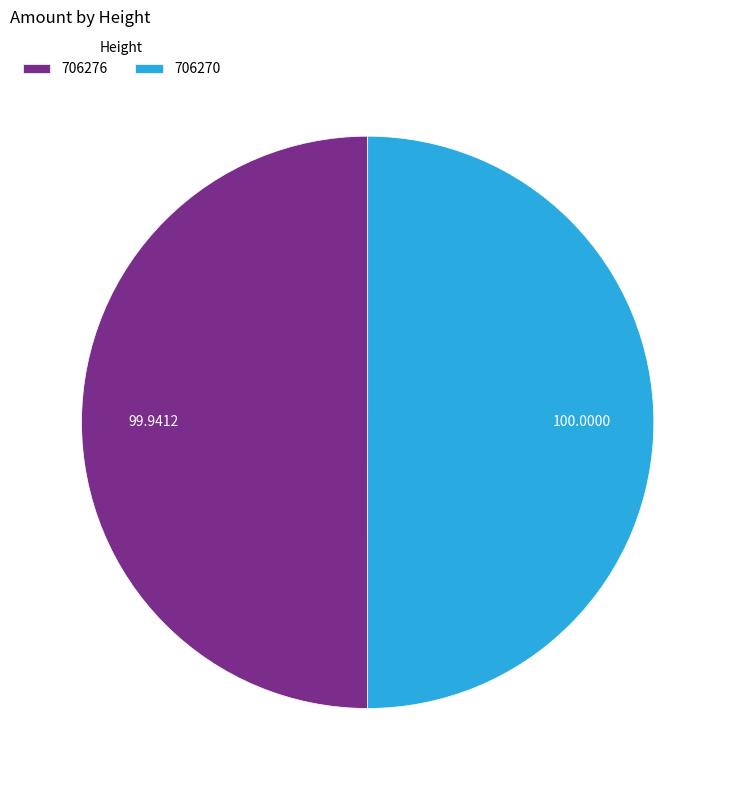

Combined, do 706270 and 706276 account for over 50%?

Yes